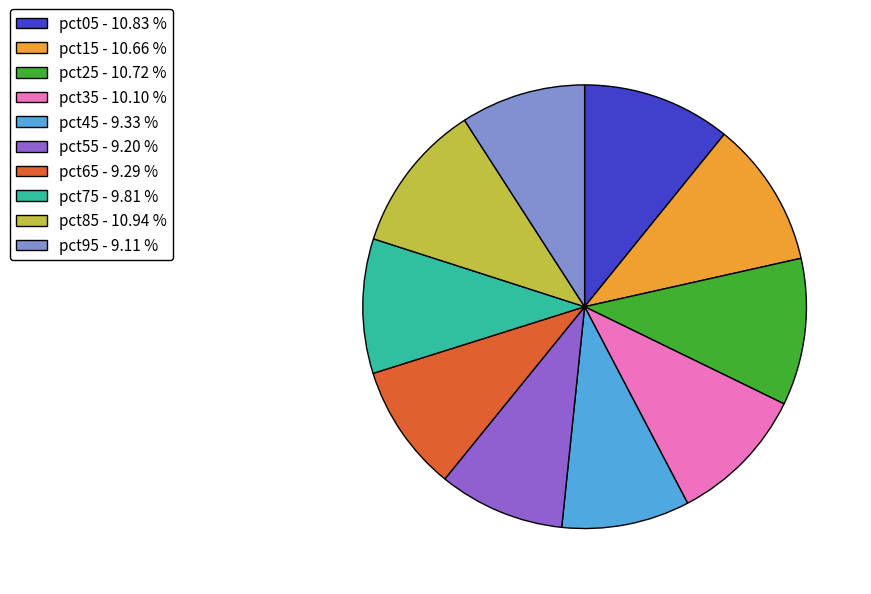

Which has a higher value, pct65 - 9.29 % or pct15 - 10.66 %?

pct15 - 10.66 %